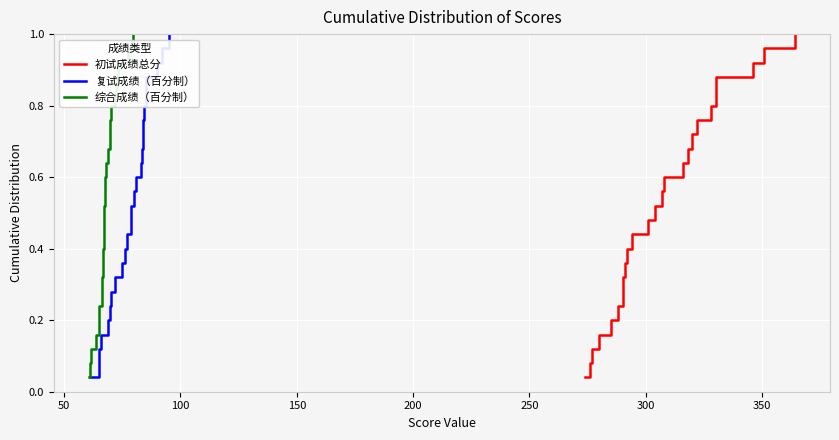

True or false: 复试成绩（百分制） and 初试成绩总分 cross at least once.

False